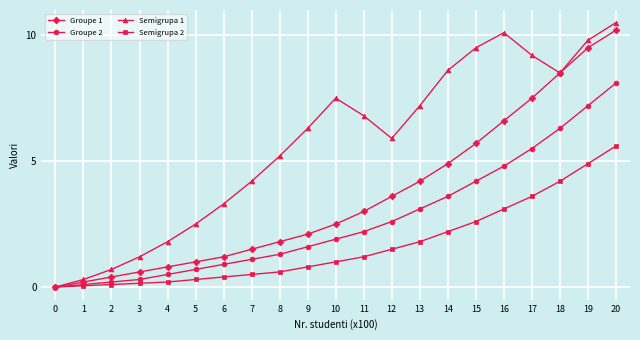

Where is the first local maximum for Semigrupa 1?

10